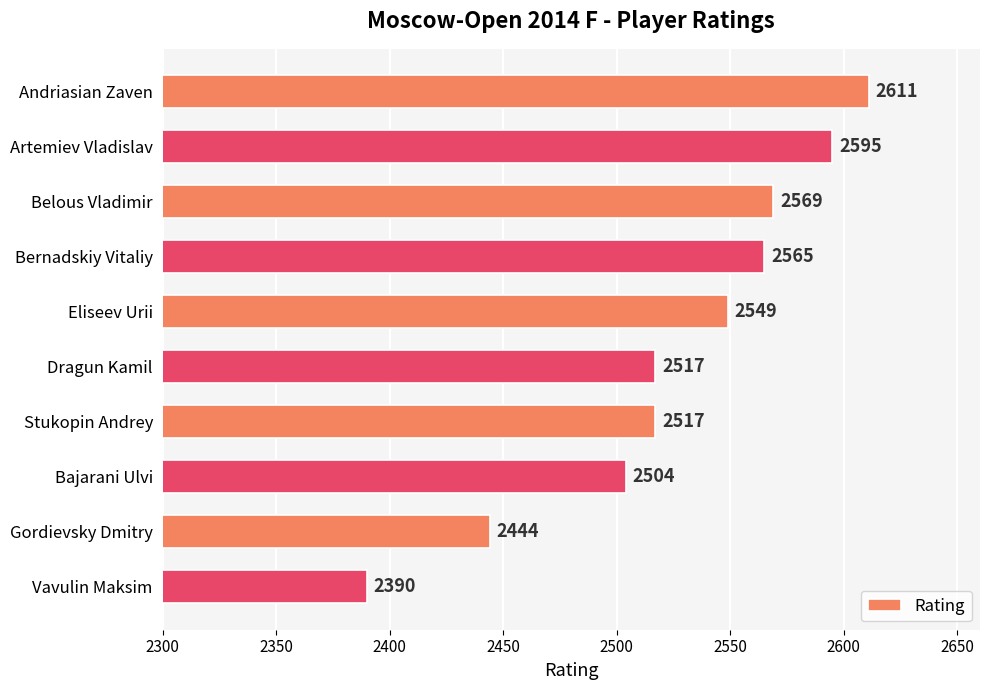

At which category does the chart reach its peak across all series?

Andriasian Zaven